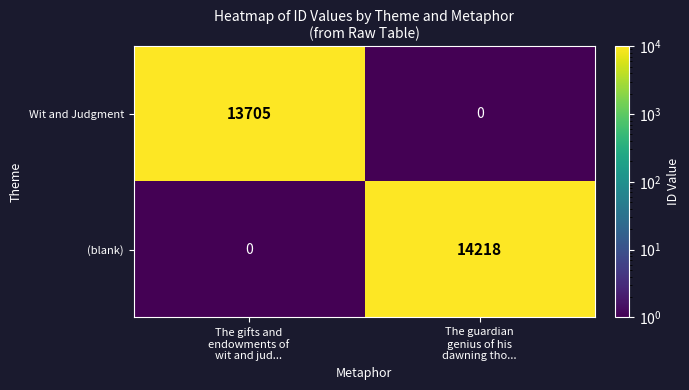

How many distinct data groups are displayed?

2